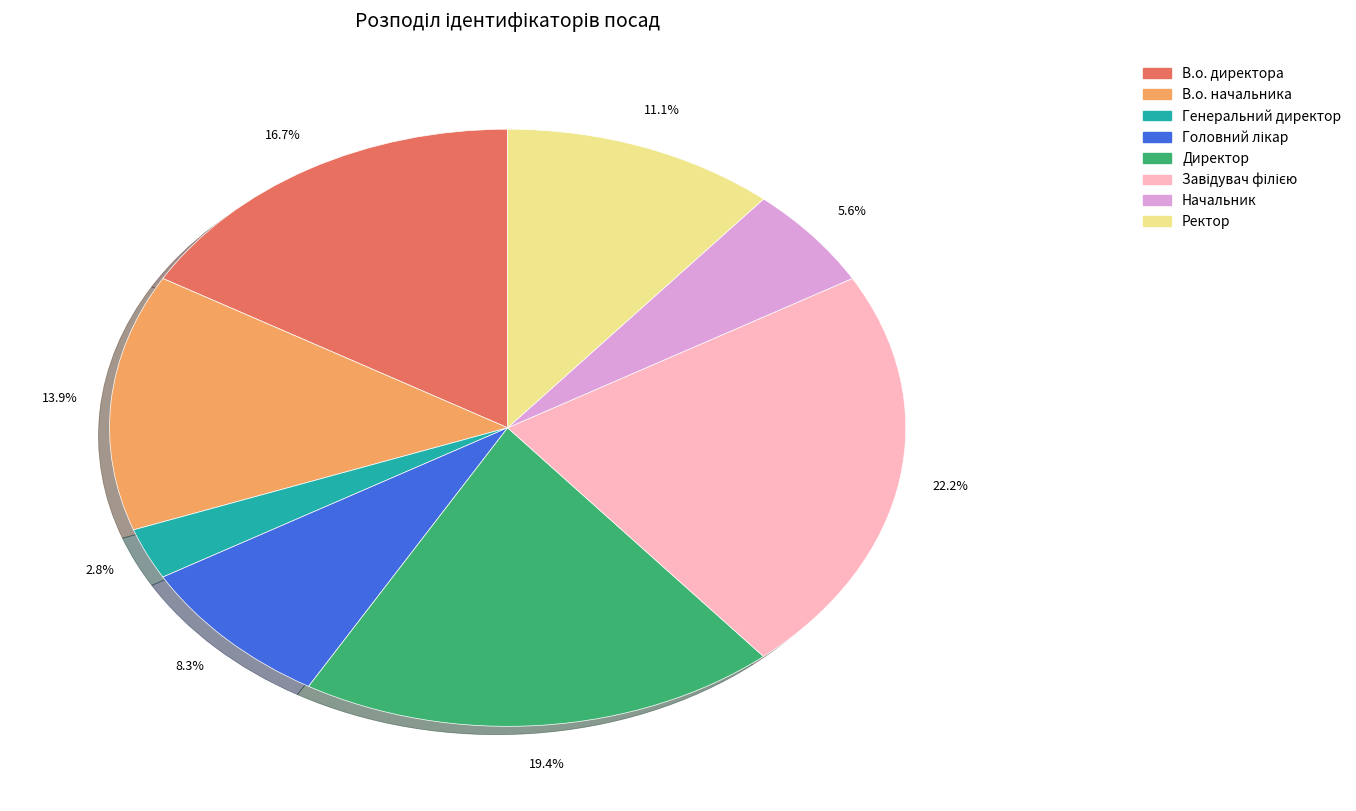

How many slices are in this pie chart?

8